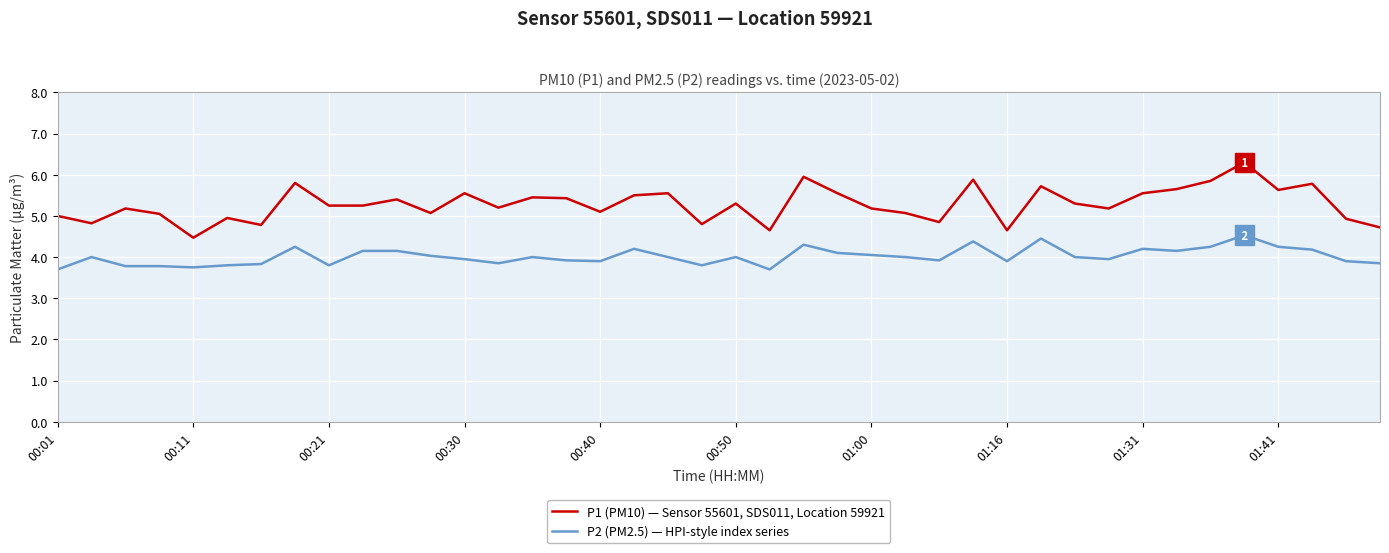

Count the number of categories in the chart.

40